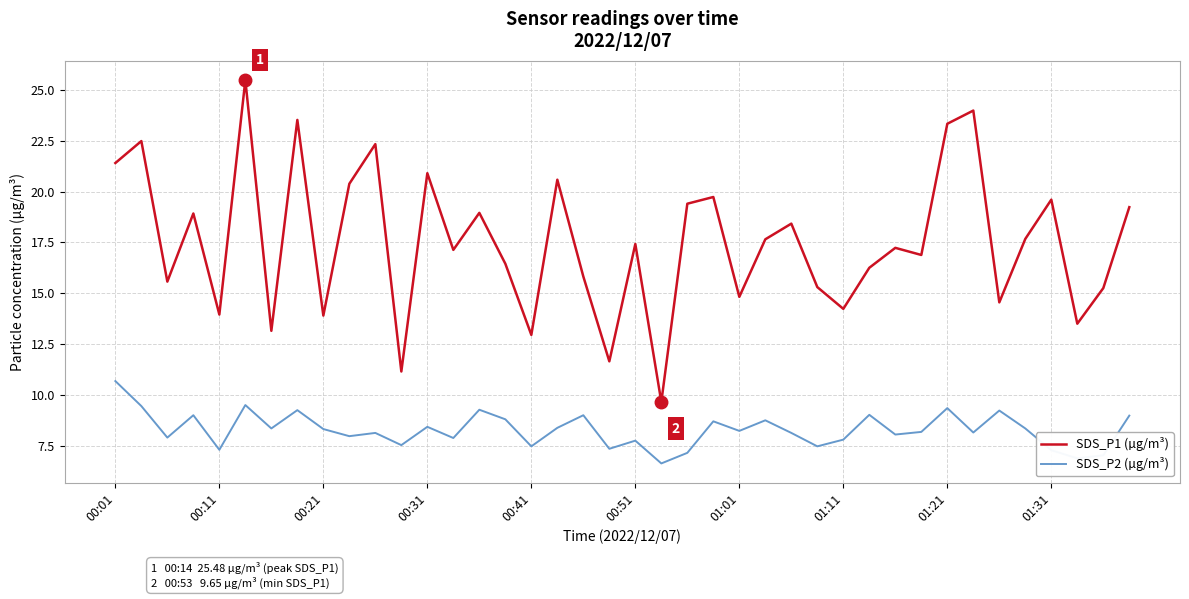

True or false: SDS_P2 (µg/m³) and SDS_P1 (µg/m³) cross at least once.

False